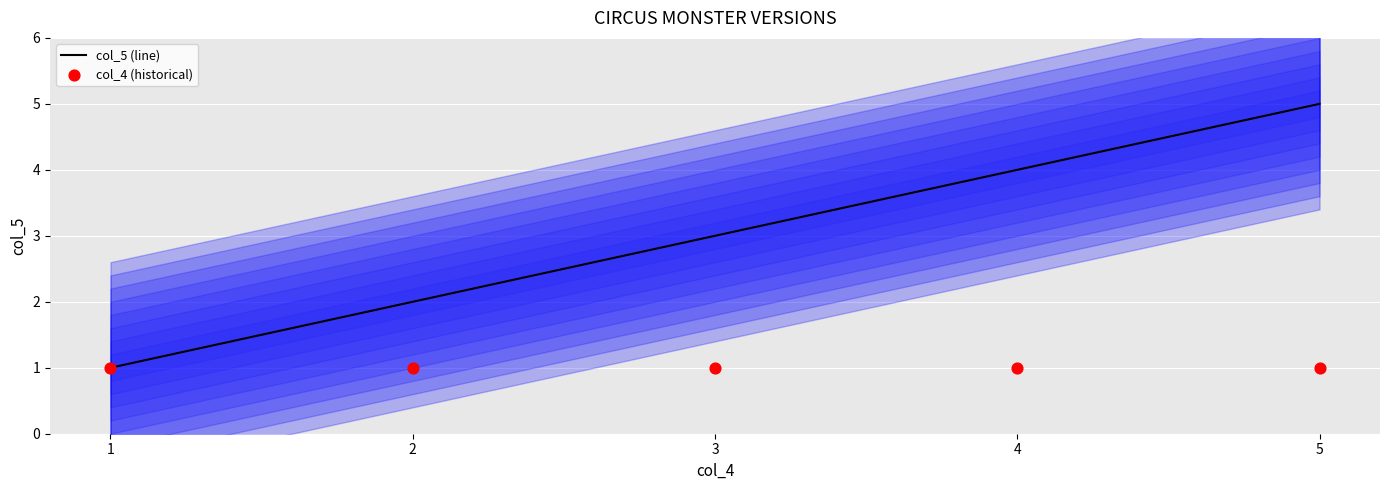

What is the total value across all series at 2?

3